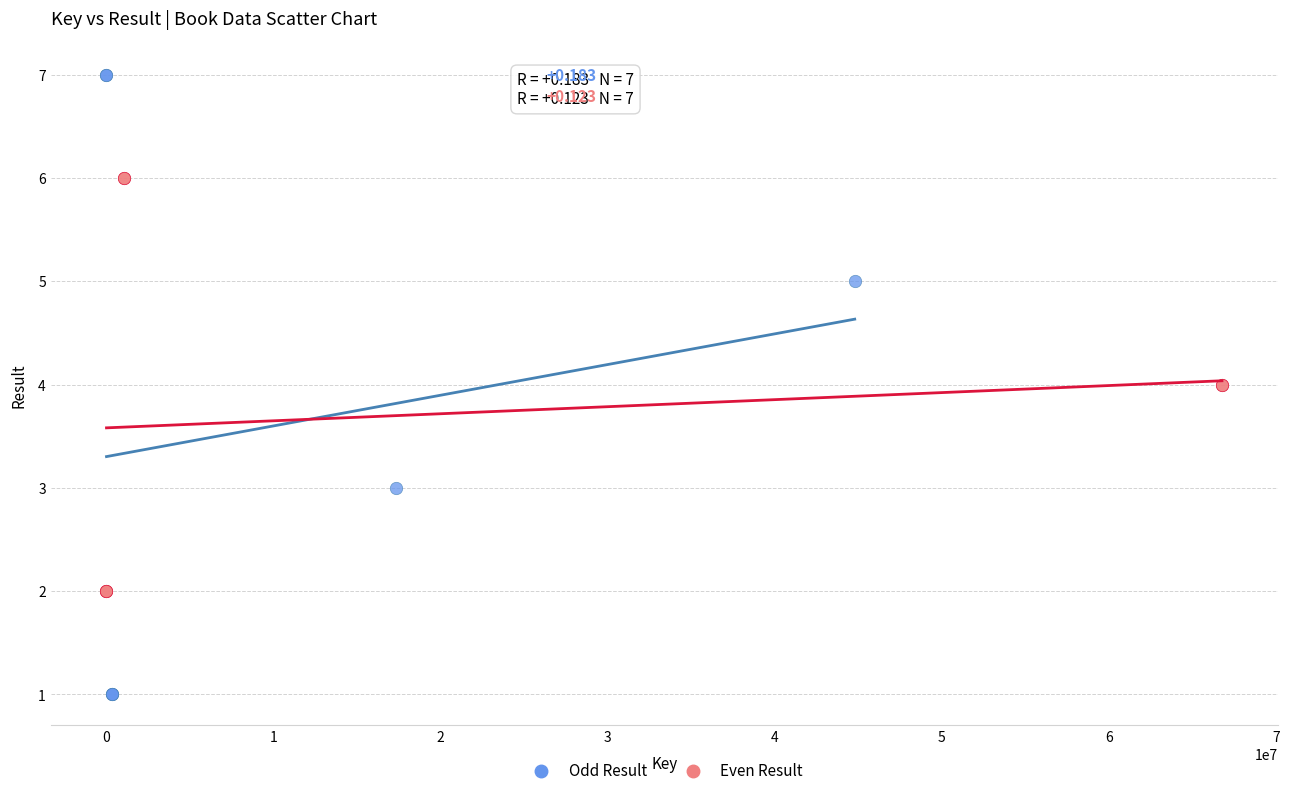

Which series contains the highest Y value?

Odd Result